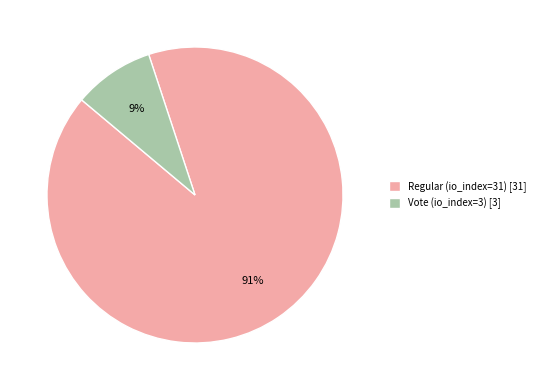

How many segments does this pie chart have?

2